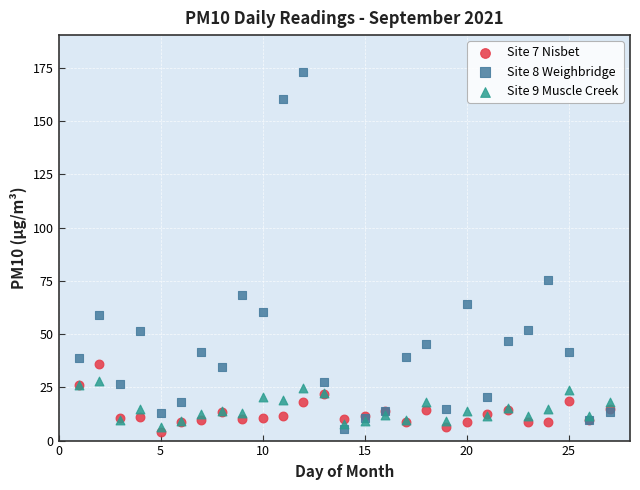

Which series reaches the maximum Y coordinate?

Site 8 Weighbridge